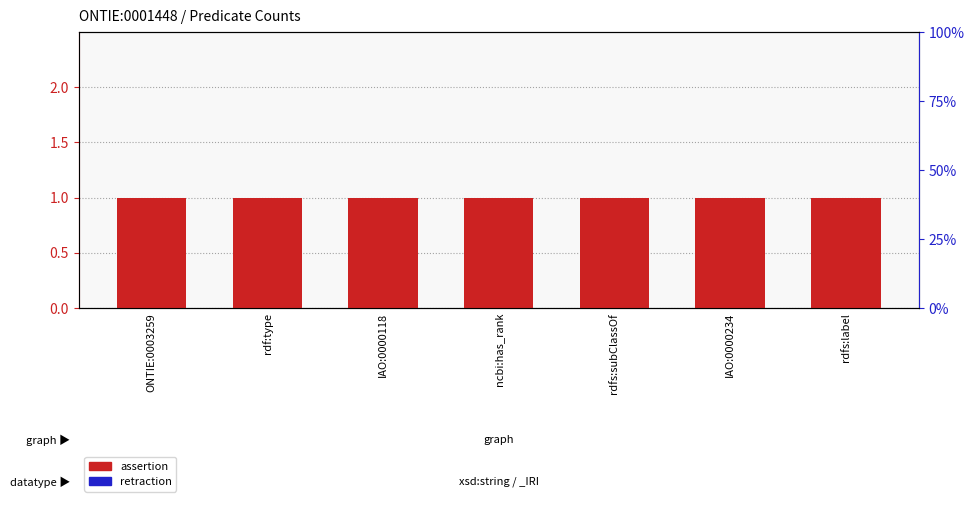

At which label is assertion closest to 1?

ONTIE:0003259